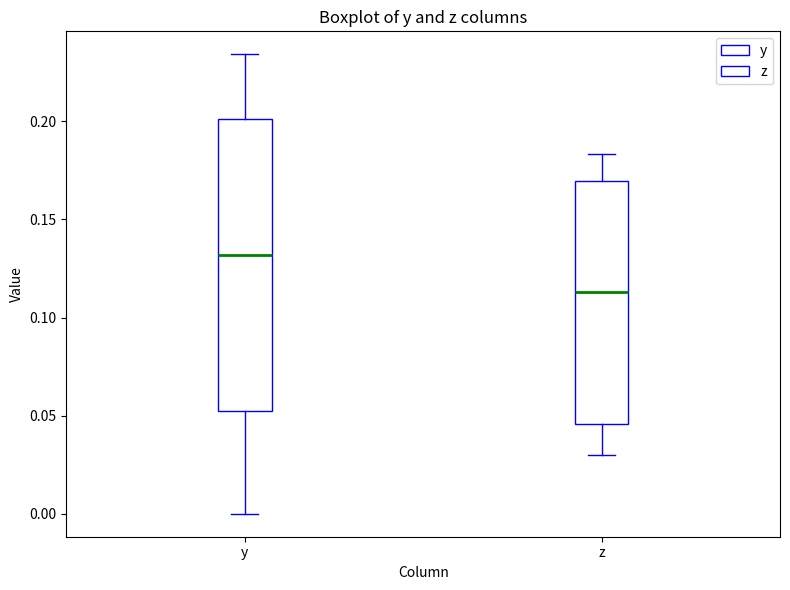

Where does the upper whisker of the box for y end on the y-axis? The values are not printed on the chart, so give them approximately, as read against the axis.

0.235